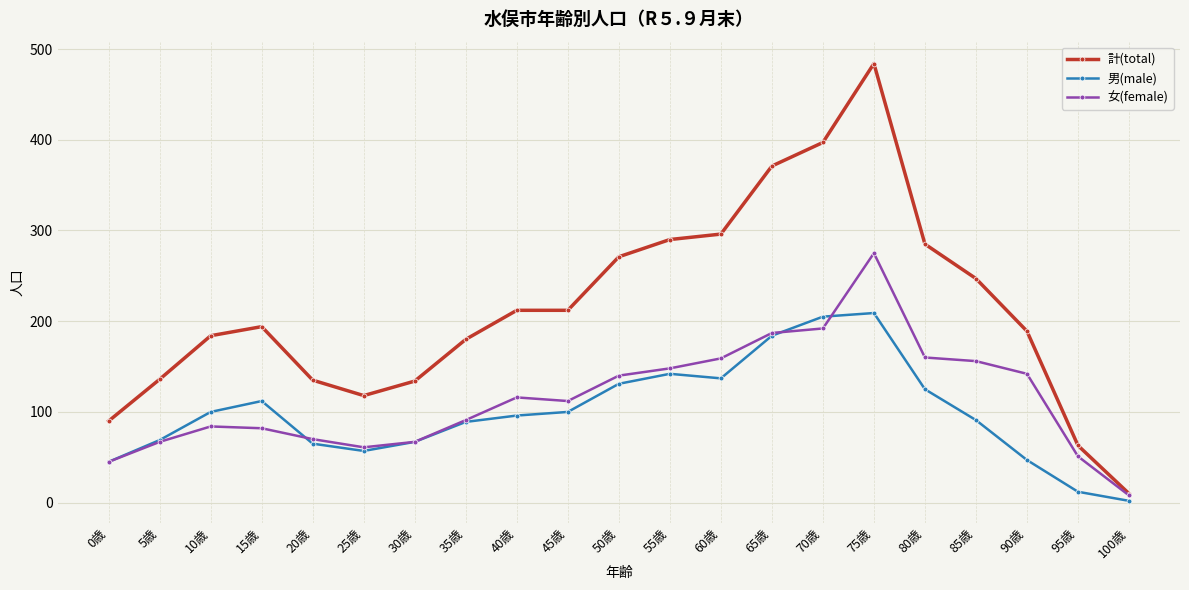

True or false: 女(female) and 男(male) intersect in this chart.

True